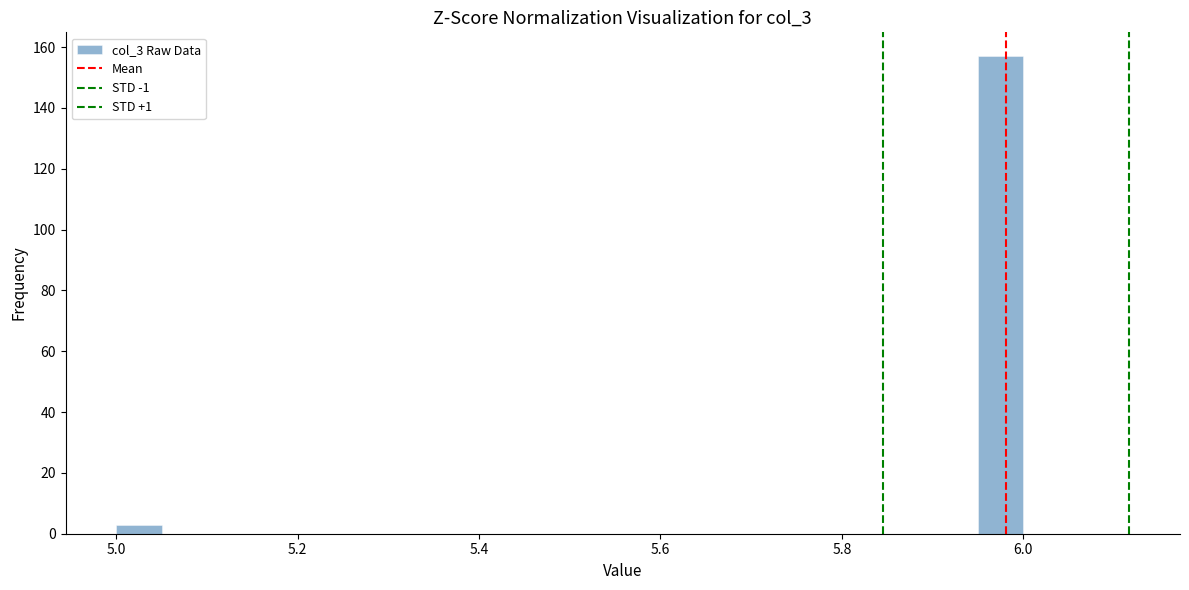

Around what value on the x-axis is the tallest bar? Give the approximate position of its centre, as read against the axis.

5.98